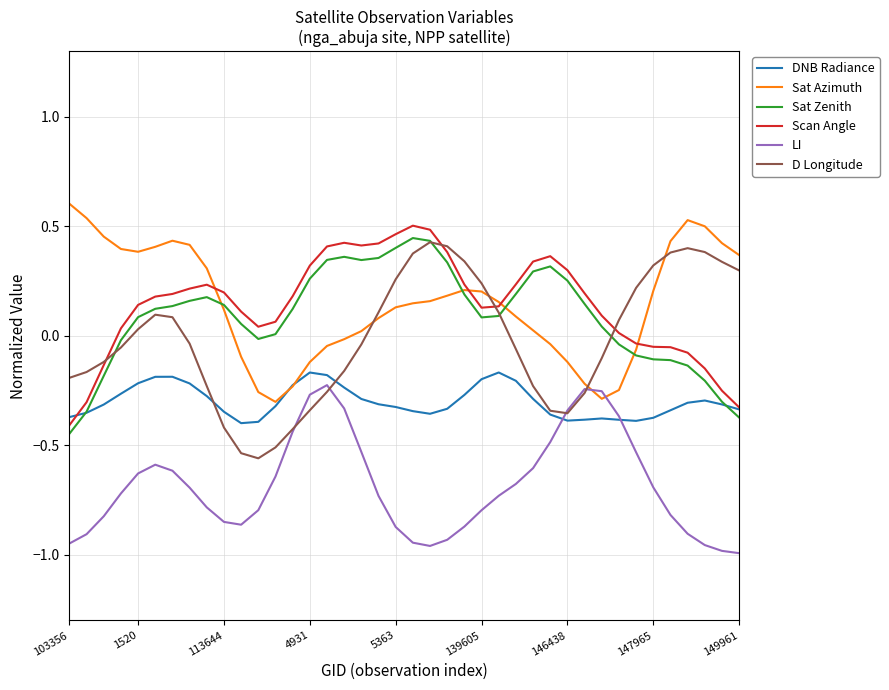

Is this an area chart (filled region under the line)?

No